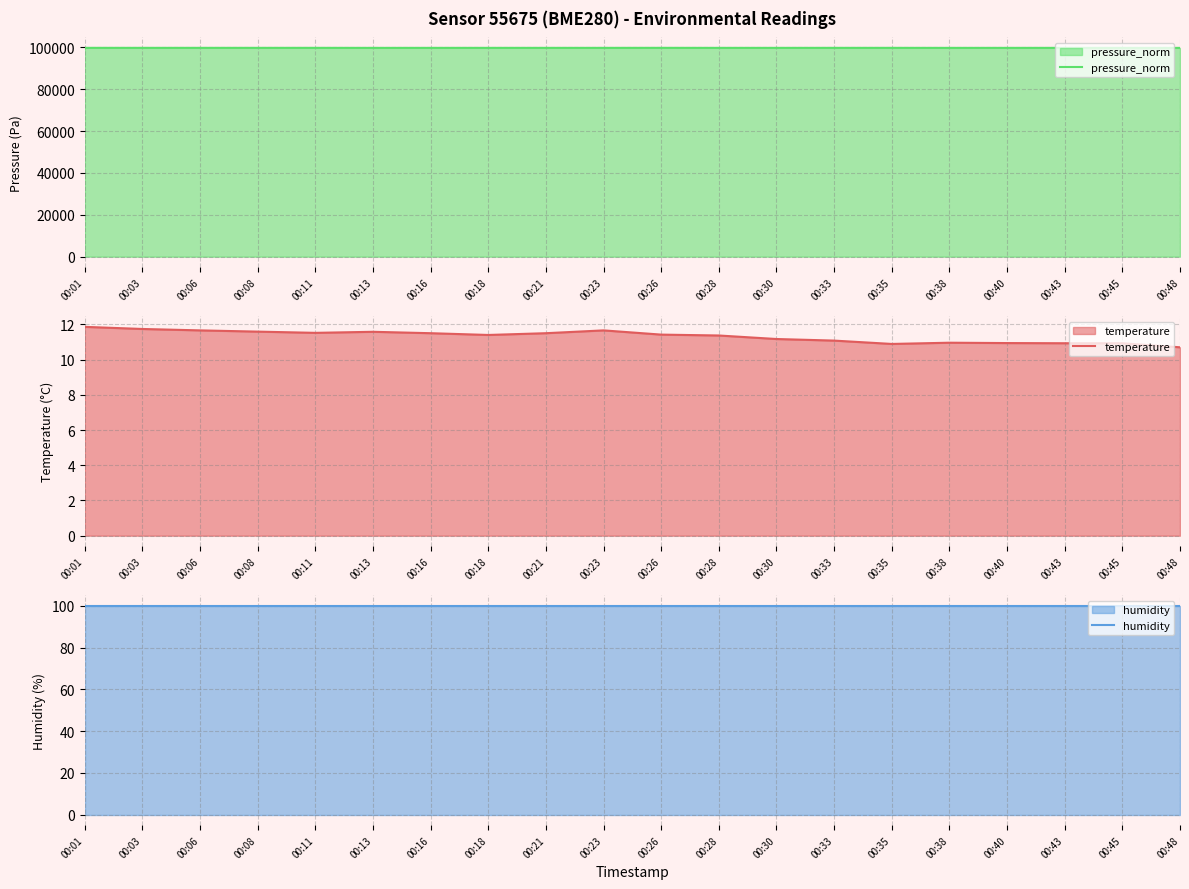

What is the value of the temperature point at the 8th from the left?

11.4